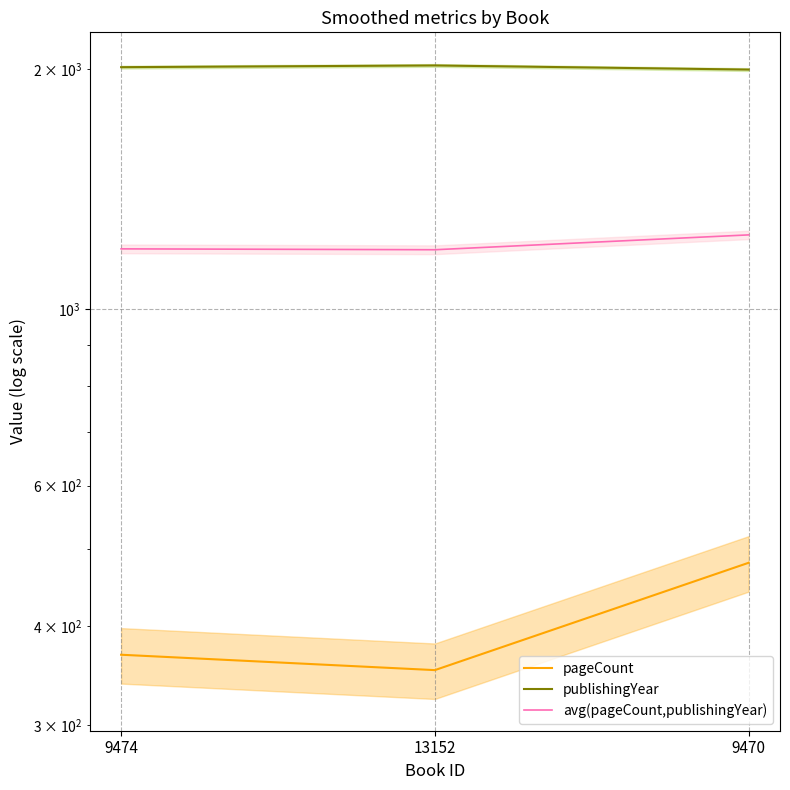

Between 9474 and 9470, which is larger?

9470